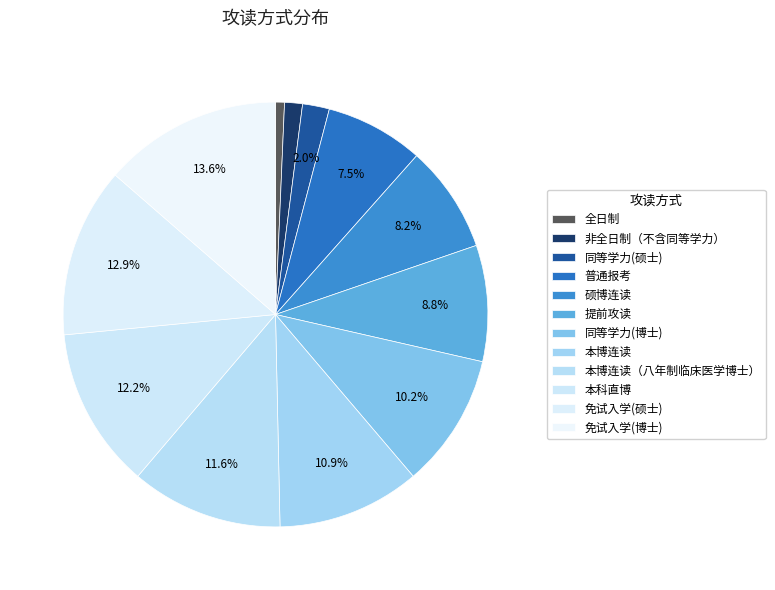

Is it true that 本科直博 is 1% of the pie?

False